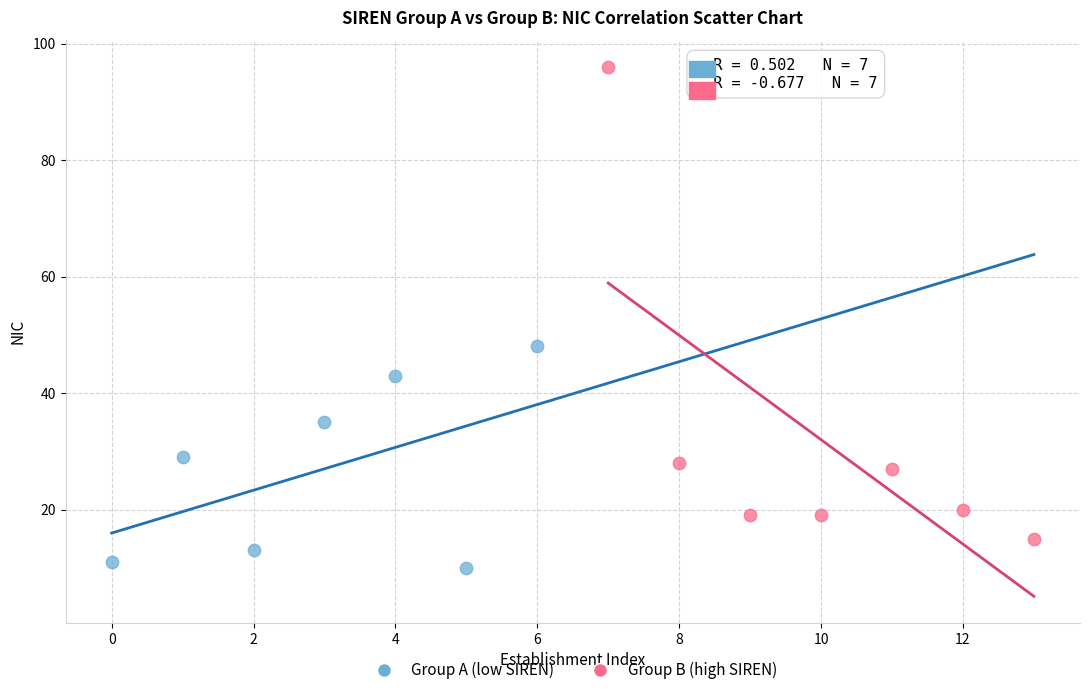

Which series reaches the minimum Y coordinate?

Group A (low SIREN)